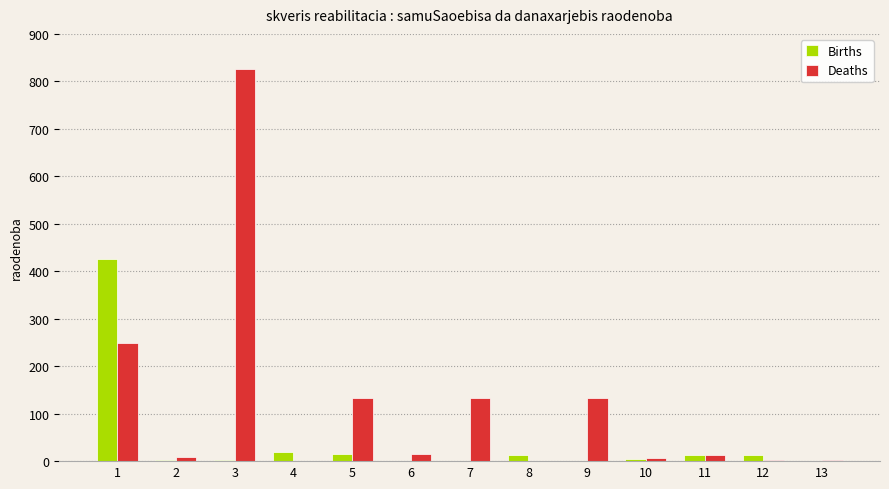

What is the difference between the Births values at 11 and 5?

2.8